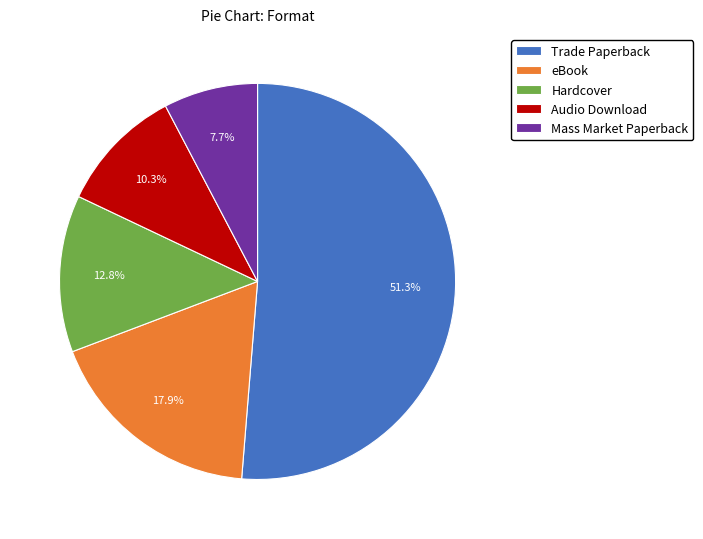

Rank the categories by value from lowest to highest.

Mass Market Paperback, Audio Download, Hardcover, eBook, Trade Paperback